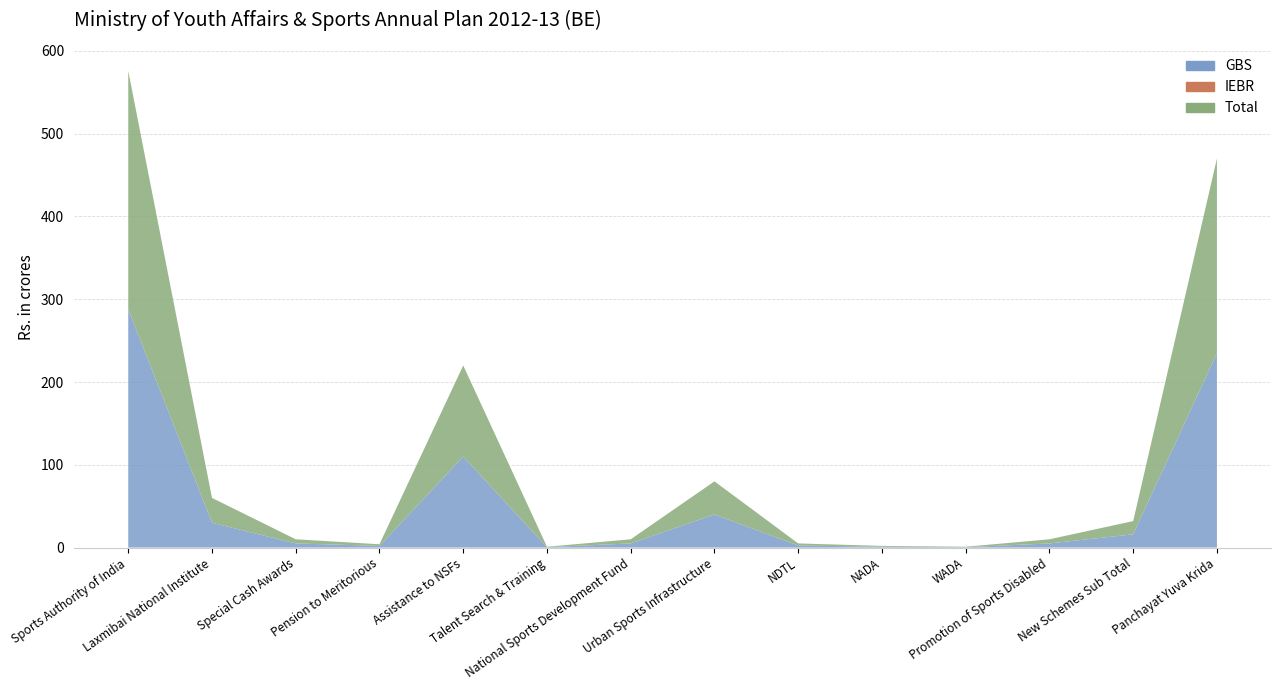

Reading right to left, what are all the values shown in this chart?

GBS: 235.0	16.0	5.0	0.5	1.0	2.5	40.0	5.0	0.5	110.0	2.0	5.0	30.0	288.0
IEBR: 0.0	0.0	0.0	0.0	0.0	0.0	0.0	0.0	0.0	0.0	0.0	0.0	0.0	0.0
Total: 235.0	16.0	5.0	0.5	1.0	2.5	40.0	5.0	0.5	110.0	2.0	5.0	30.0	288.0